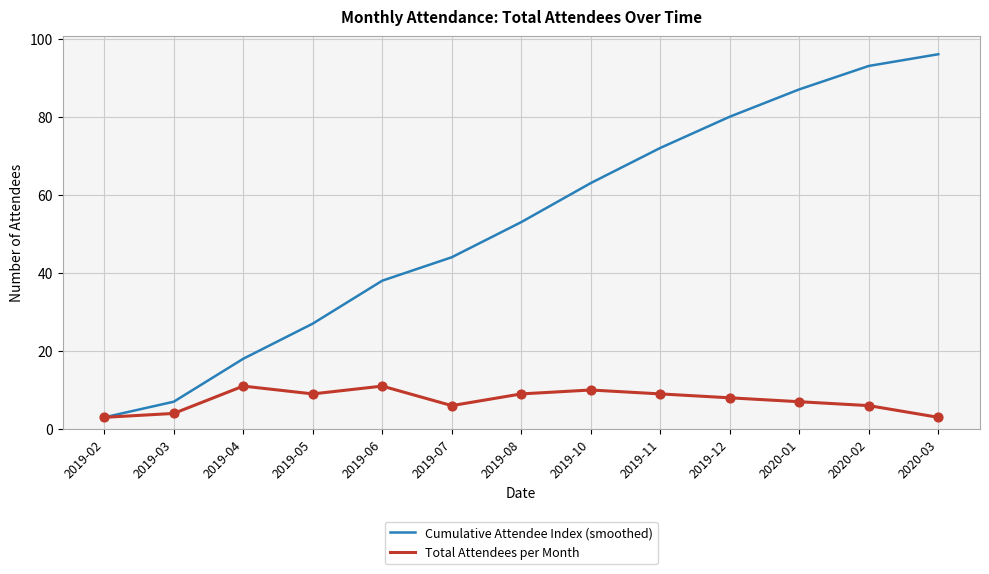

Which series changed the most between 2019-03 and 2019-06?

Cumulative Attendee Index (smoothed)